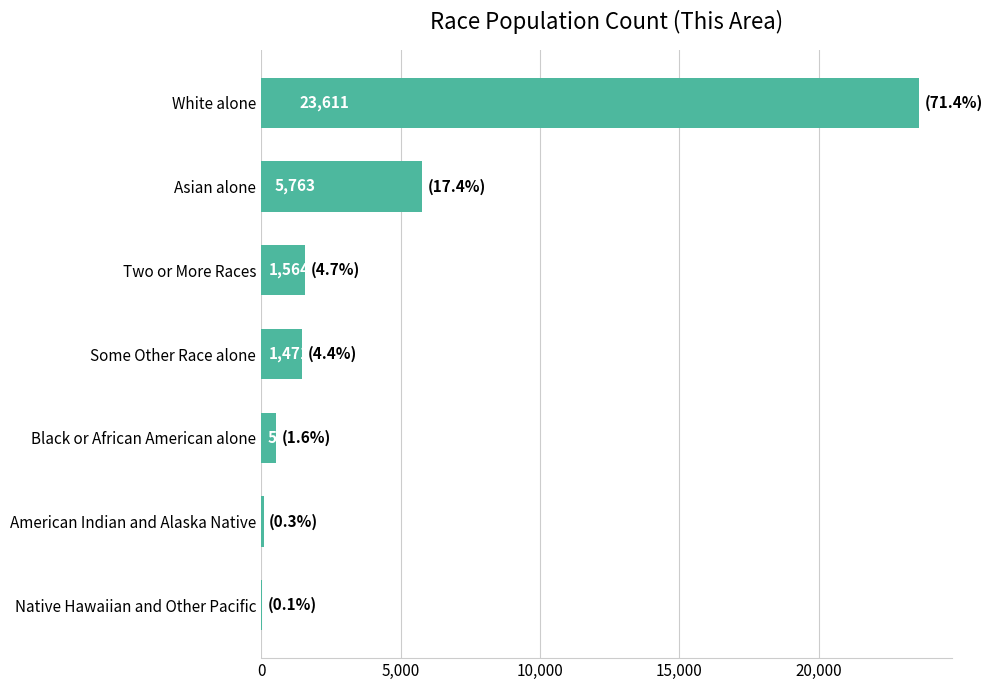

Count the number of categories in the chart.

7